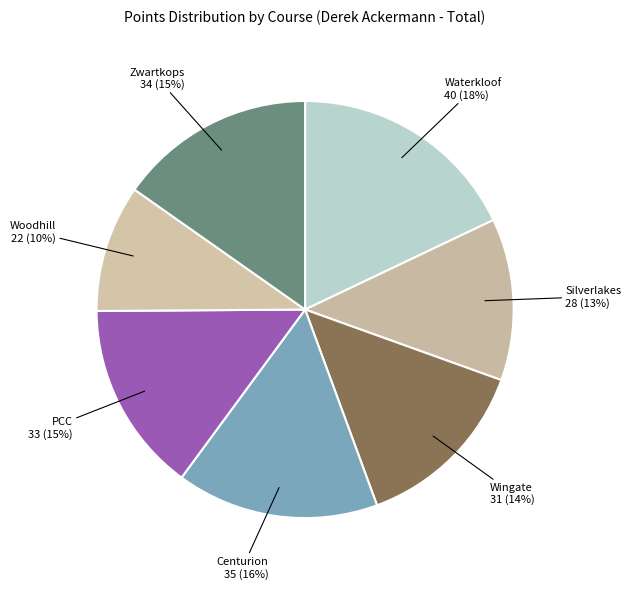

Does Centurion represent more than half of the total?

No